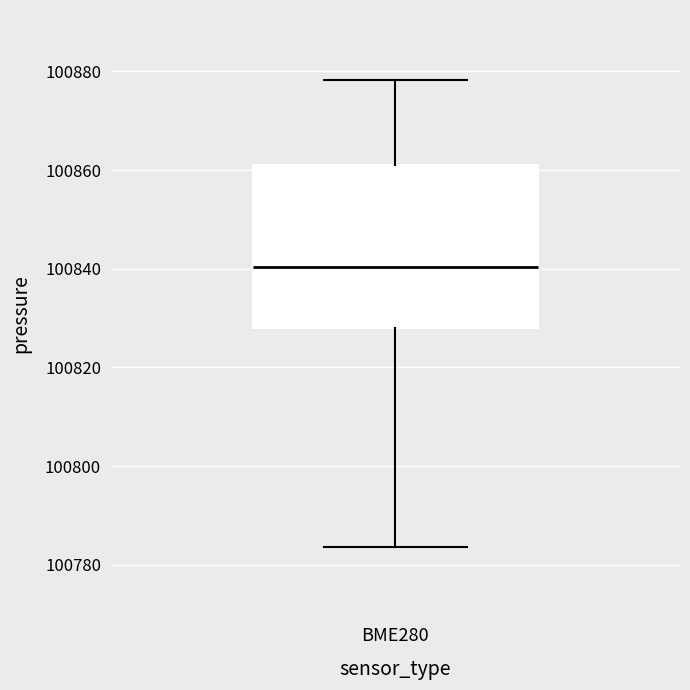

Read this box plot against the y-axis: the position of the median line, the range covered by the box, and the ends of both whiskers. The values are not printed on the chart, so give them approximately, as read against the axis.

median 100840, box 100828 to 100860, whiskers 100784 to 100878